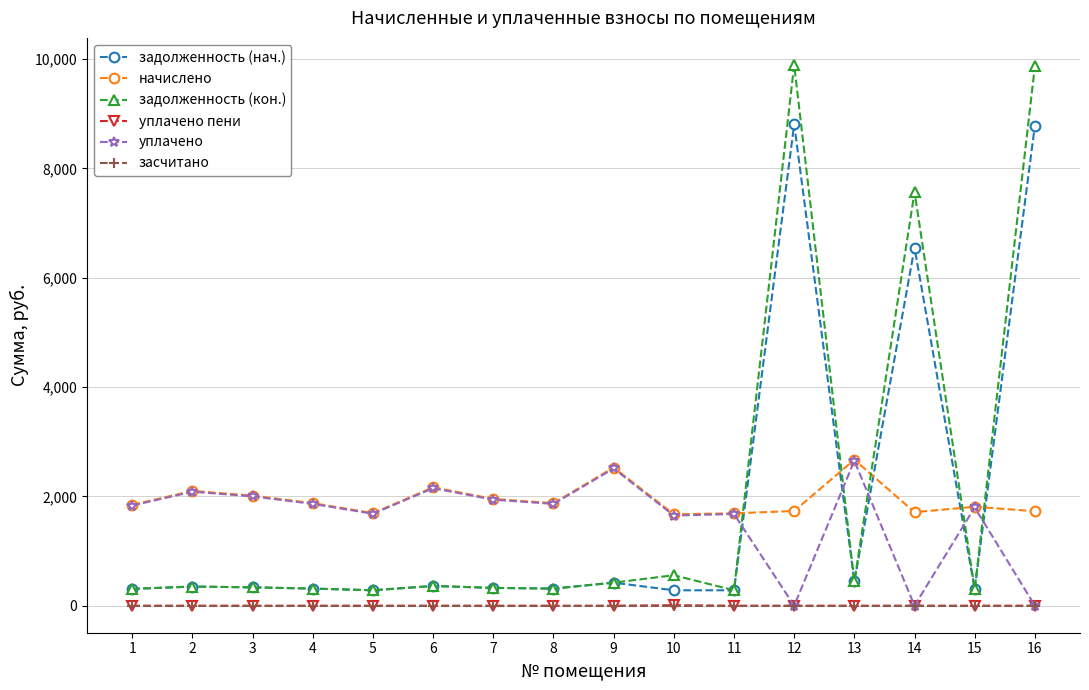

Which series has the largest range (max minus min)?

задолженность (кон.)